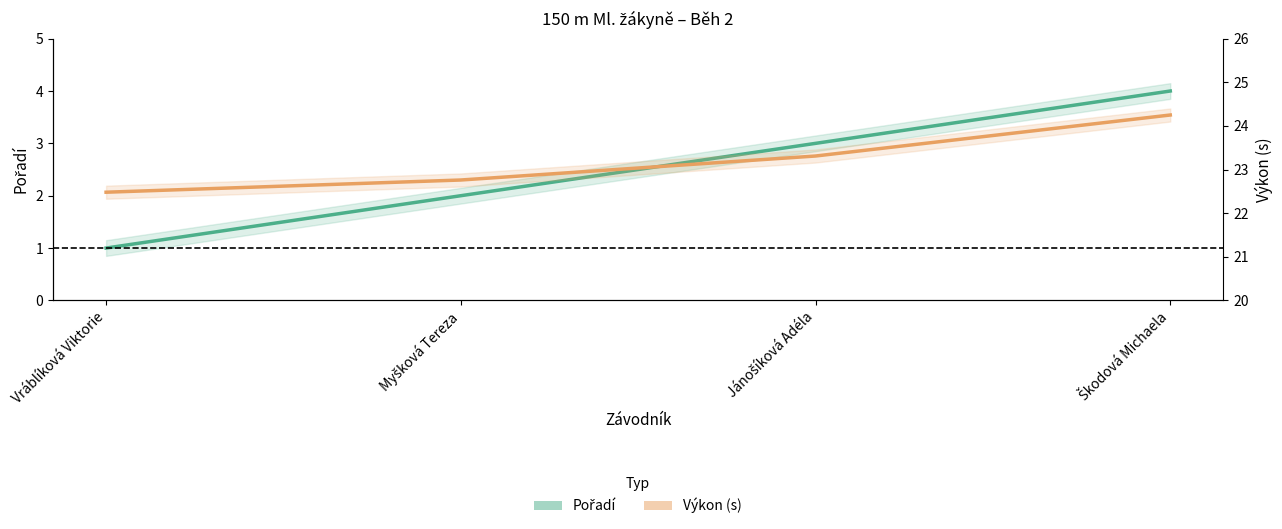

Reading right to left, transcribe all the data shown in this chart.

Pořadí: 4.0	3.0	2.0	1.0
Výkon: 24.2	23.3	22.8	22.5